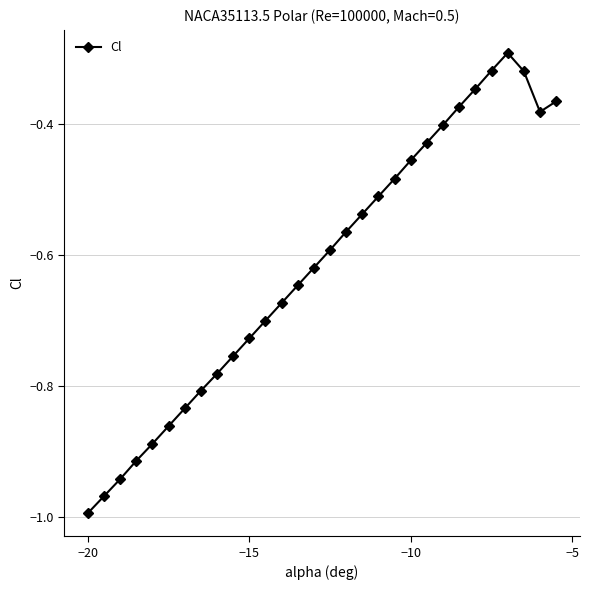

How many interior local peaks (higher than both neighbors) does the data have?

1